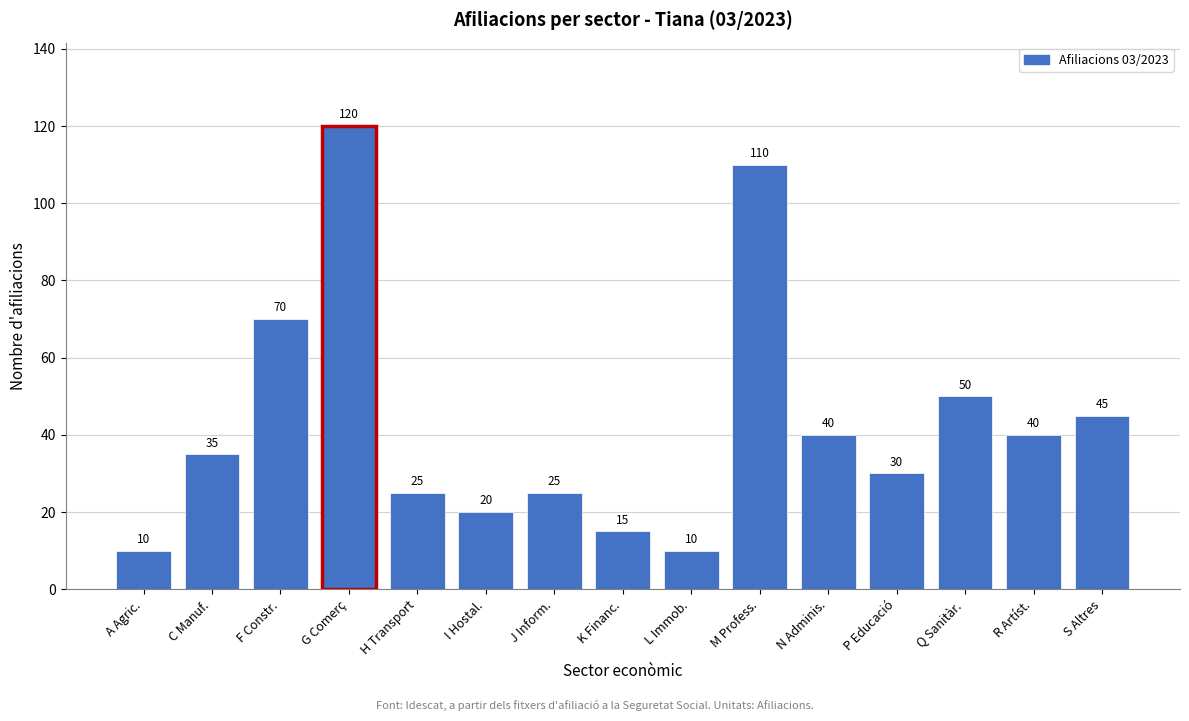

Reading left to right, what are all the values shown in this chart?

A Agric.=10	C Manuf.=35	F Constr.=70	G Comerç=120	H Transport=25	I Hostal.=20	J Inform.=25	K Financ.=15	L Immob.=10	M Profess.=110	N Adminis.=40	P Educació=30	Q Sanitàr.=50	R Artíst.=40	S Altres=45